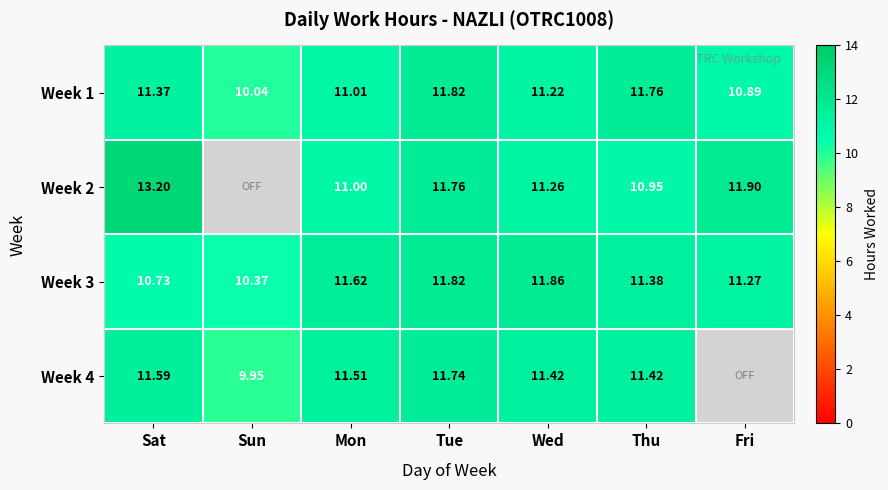

Between Wed and Mon, which is larger?

Wed